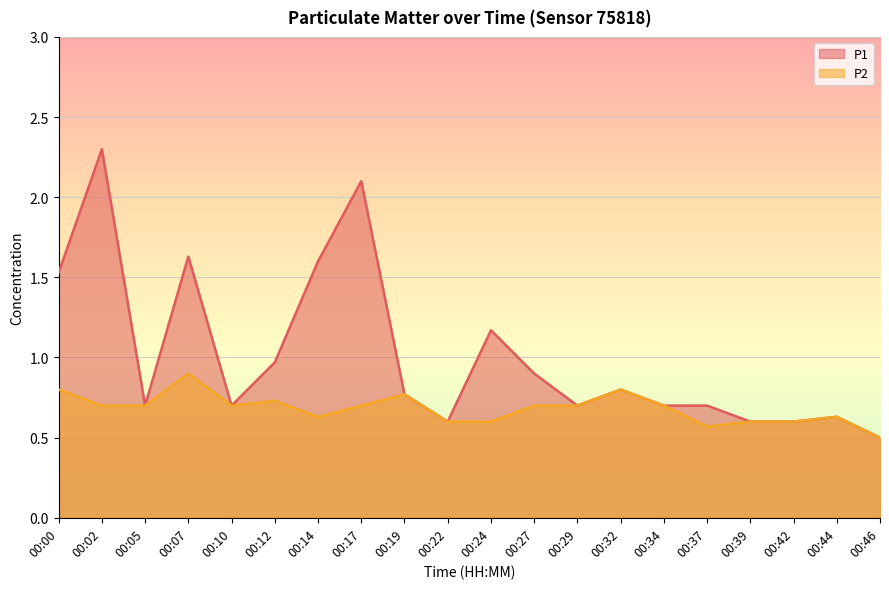

What is the sum of the P2 values at 00:22 and 00:46?

1.1